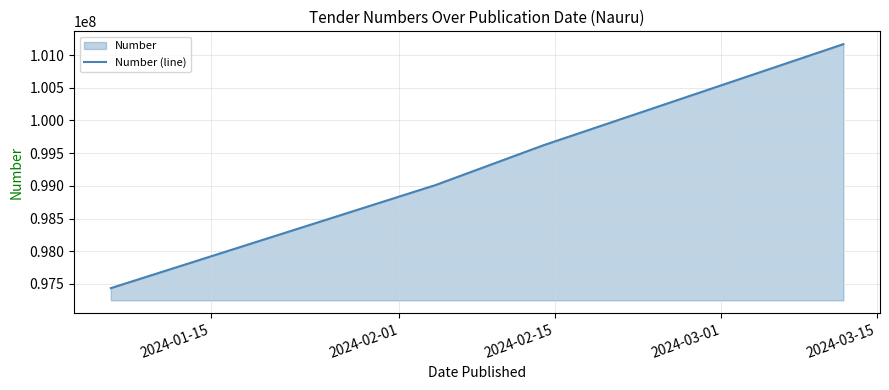

Approximately how many times larger is the value at 2024-01-15 compared to 2024-03-15?

1.0